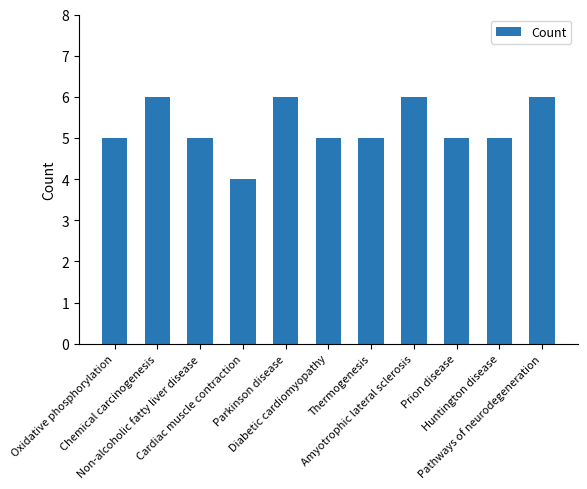

Is it true that the value at Prion disease is 8?

False